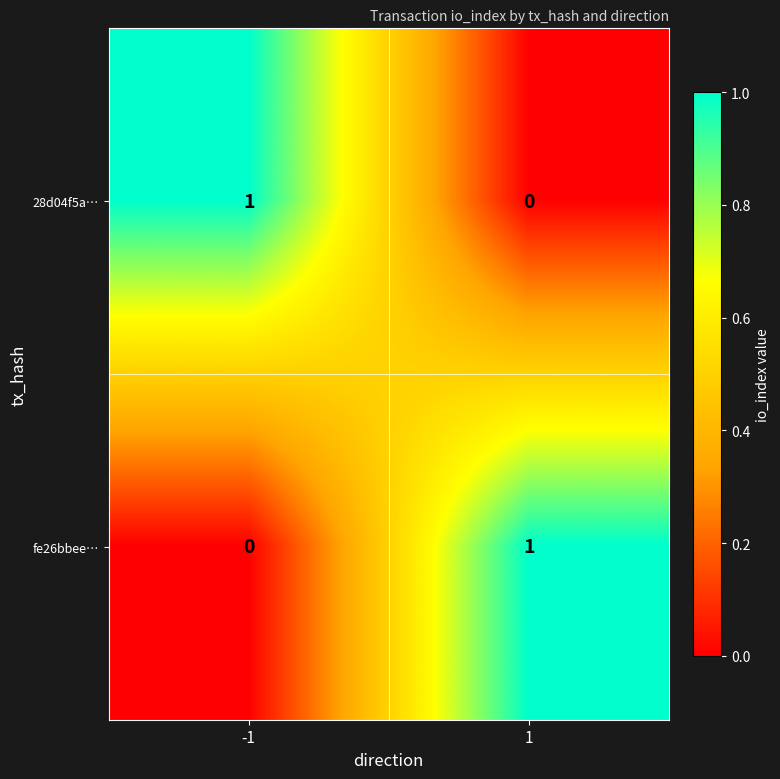

True or false: fe26bbee… has a value of 0 at -1.

True